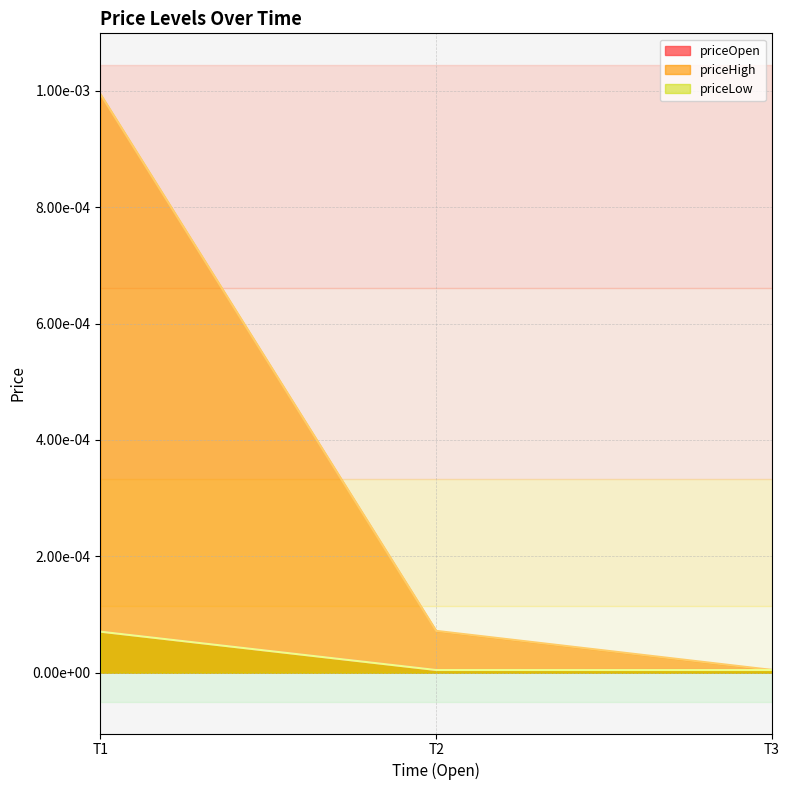

What are all the series names shown in the legend?

priceOpen, priceHigh, priceLow